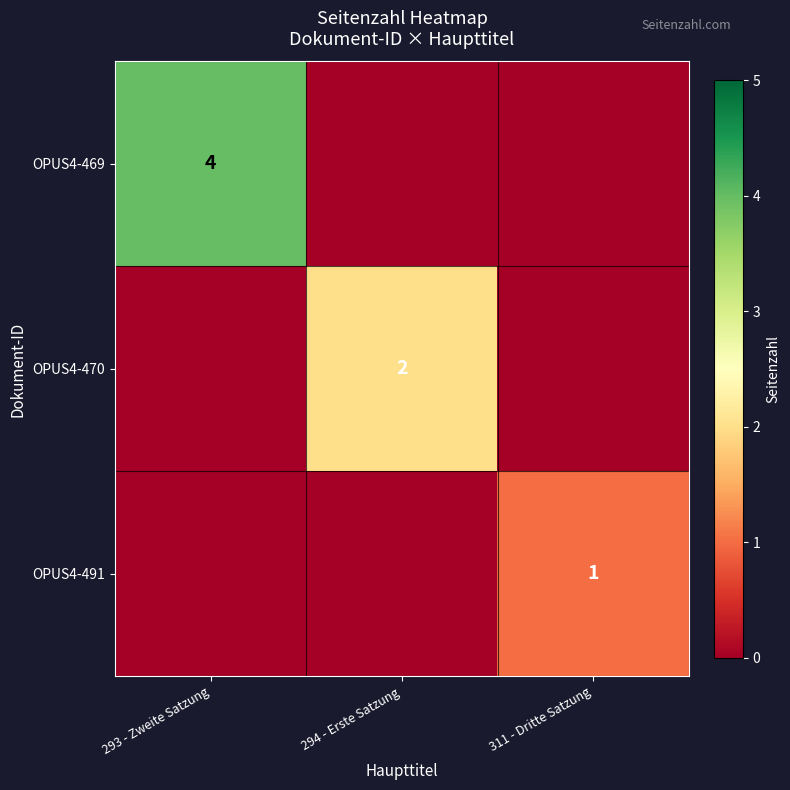

The value of OPUS4-491 at 311 - Dritte Satzung is 0. True or false?

False